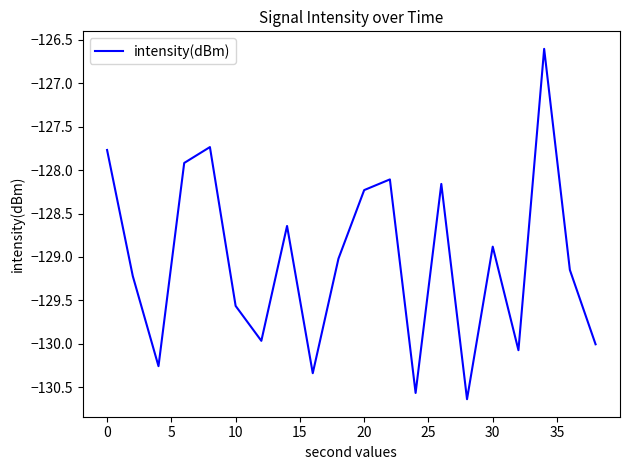

How many series are shown in this chart?

1